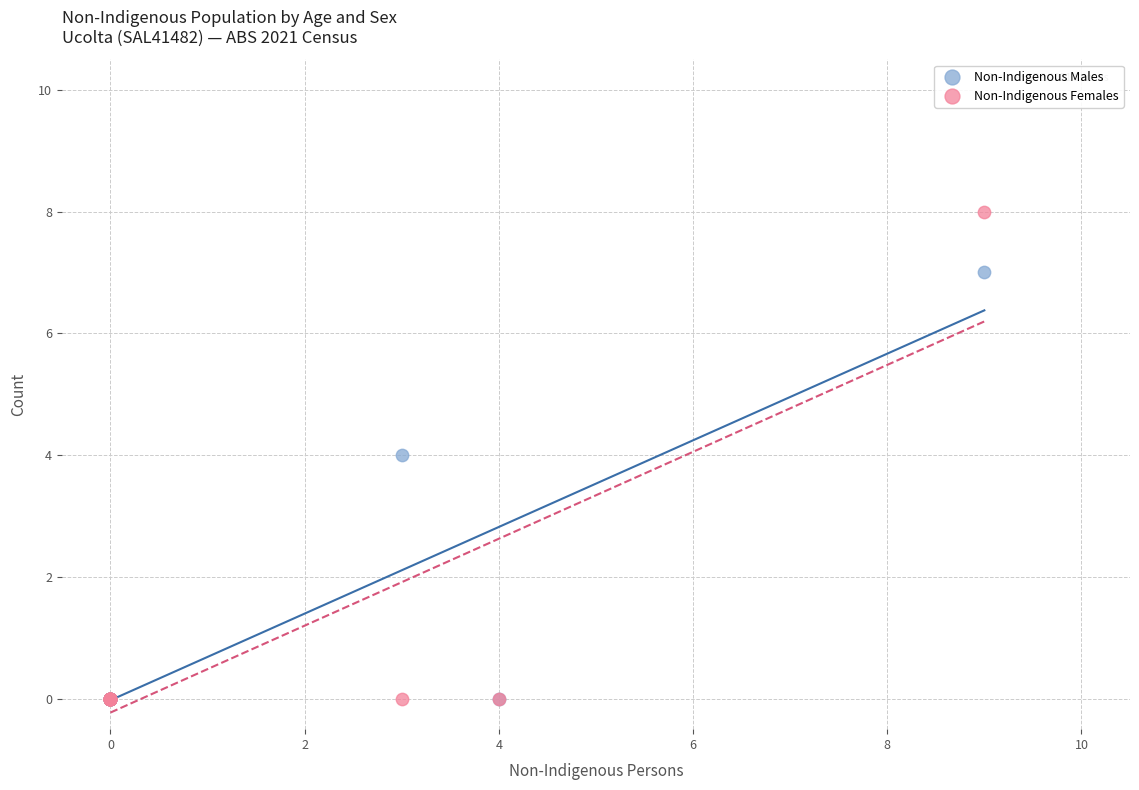

In the Non-Indigenous Males series, what Y value is closest to 3?

4